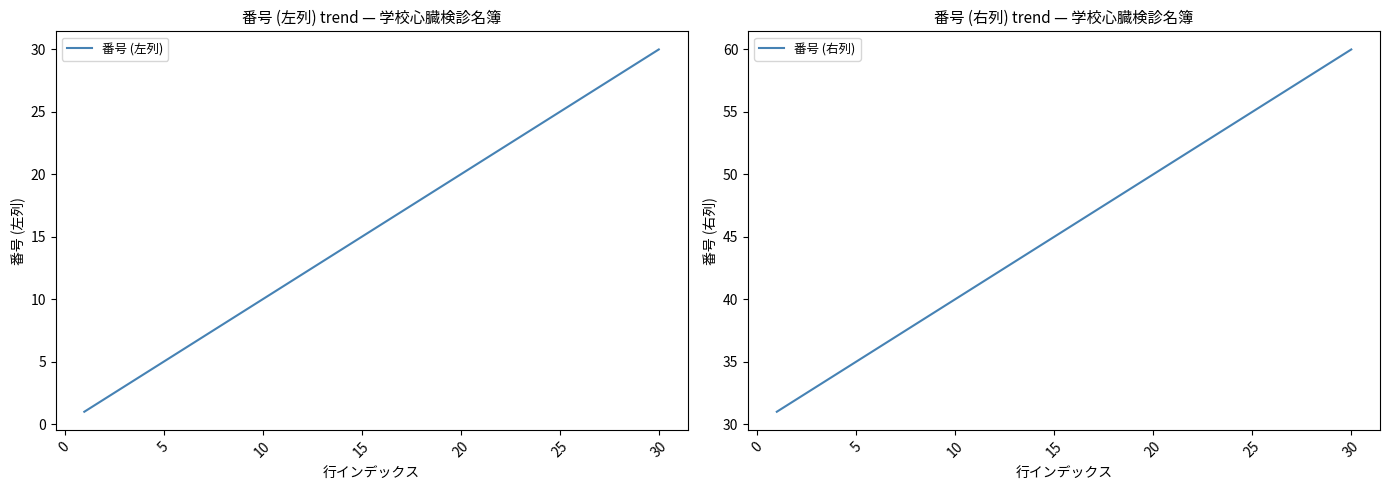

True or false: 番号 (左列) and 番号 (右列) cross at least once.

False